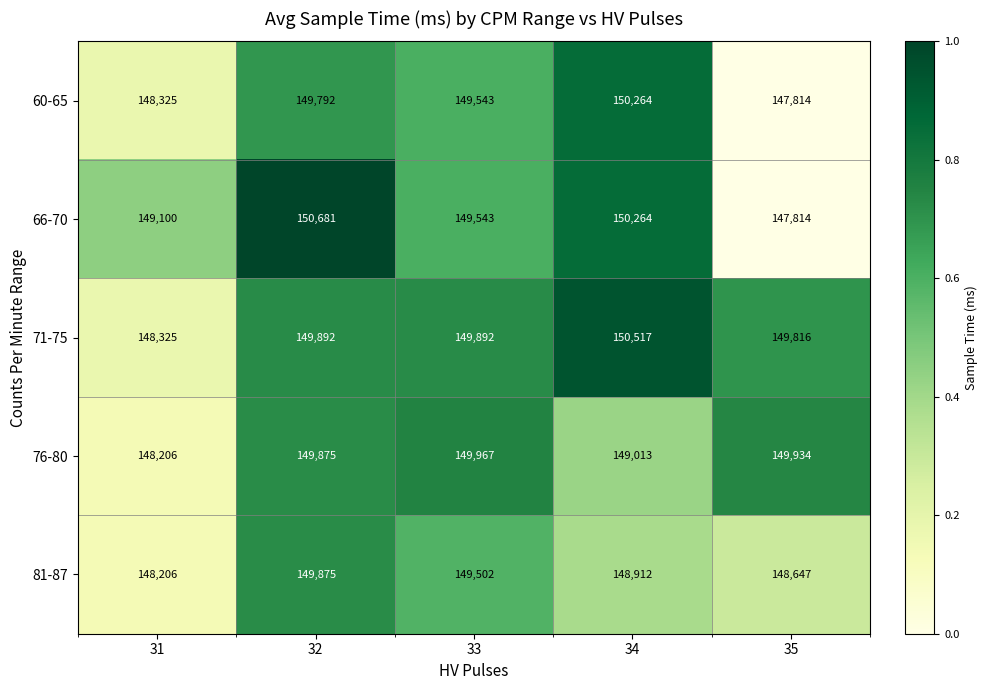

What is the spread (max minus min) of values at 34?

1605